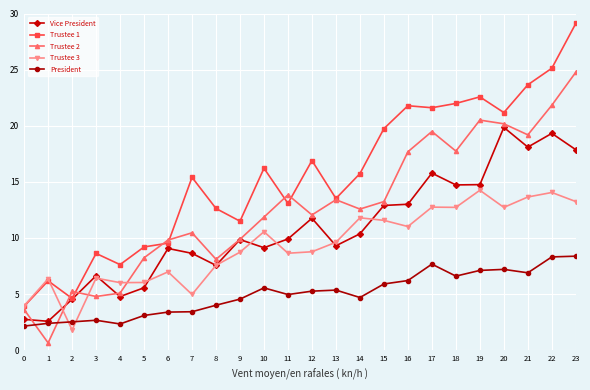

Count the number of categories in the chart.

24